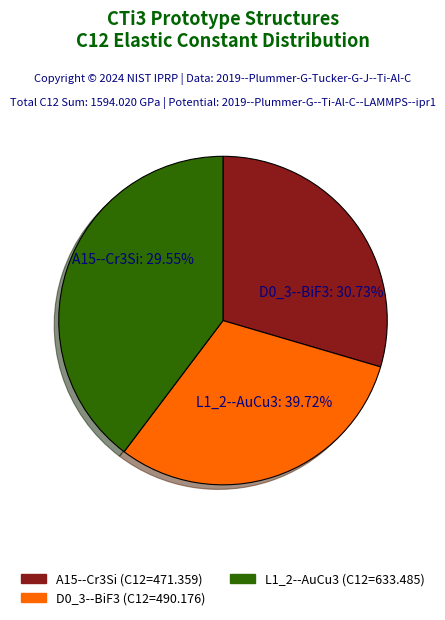

To the nearest percent, what is the combined percentage of L1_2--AuCu3 and D0_3--BiF3?

70%